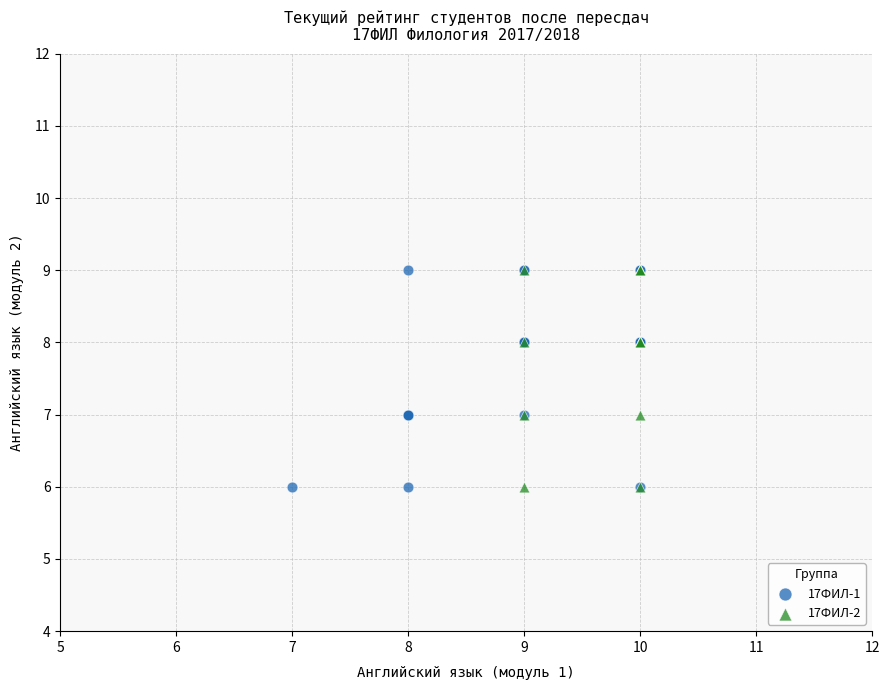

What are all the series names shown in the legend?

17ФИЛ-1, 17ФИЛ-2